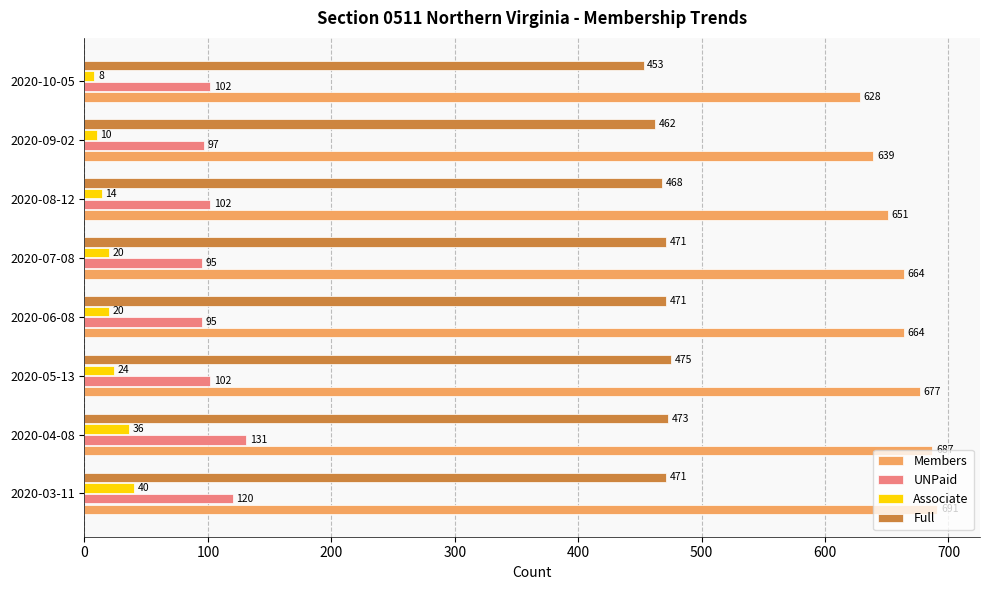

What is the sum of the Associate values at 2020-05-13 and 2020-03-11?

64